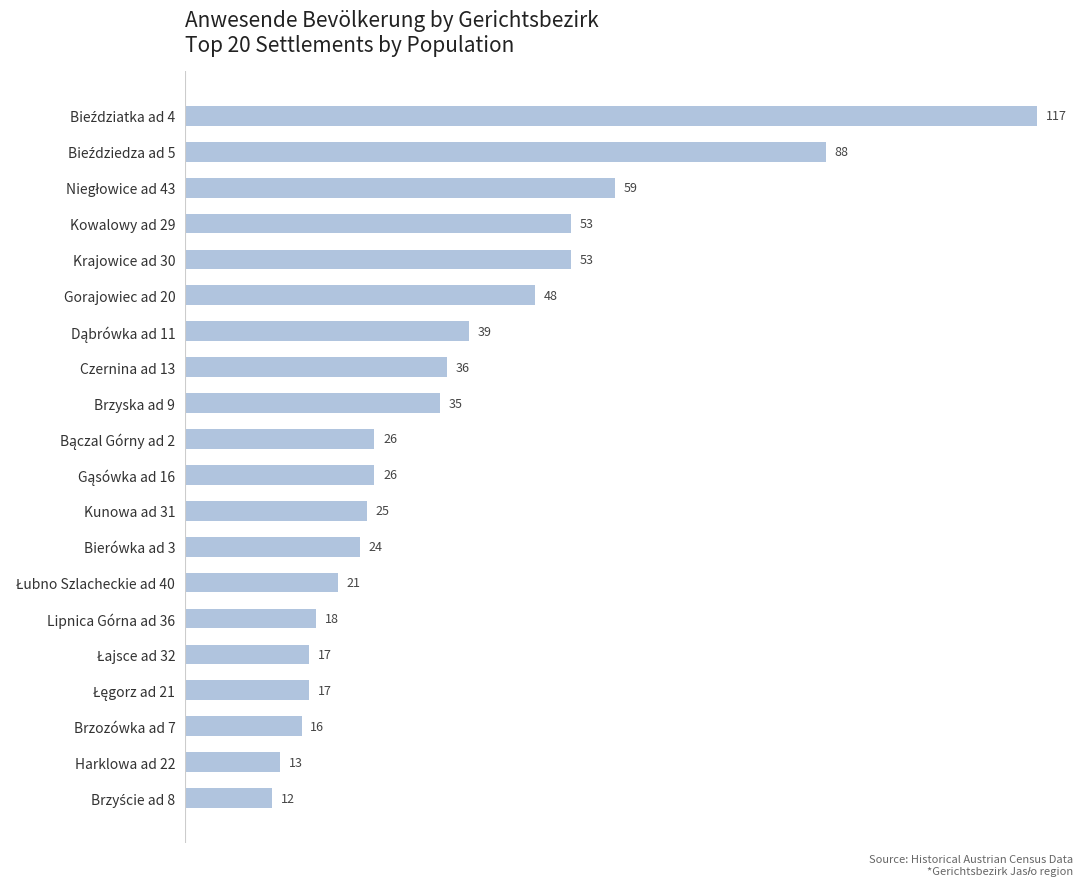

What is the difference between the maximum and minimum values?

105